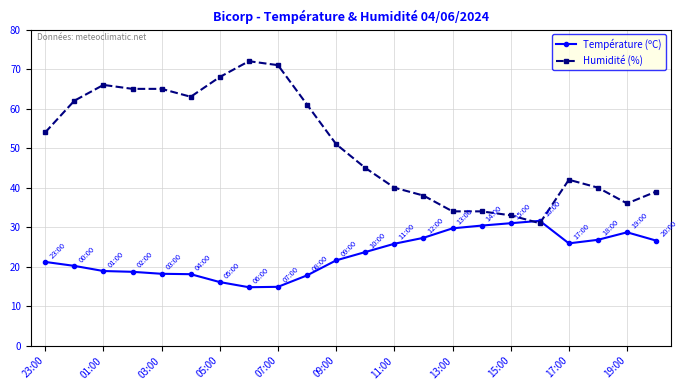

What is the value of the Humidité (%) point at the 15th from the left?

34.0